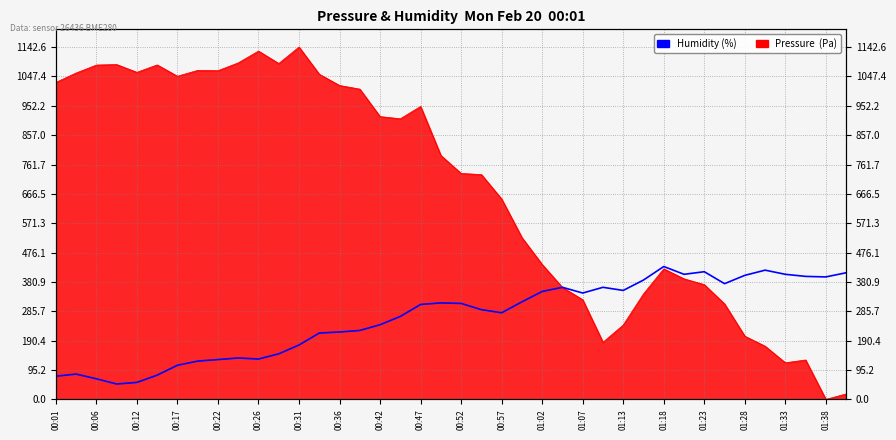

Does the chart display data point markers on the line(s)?

No